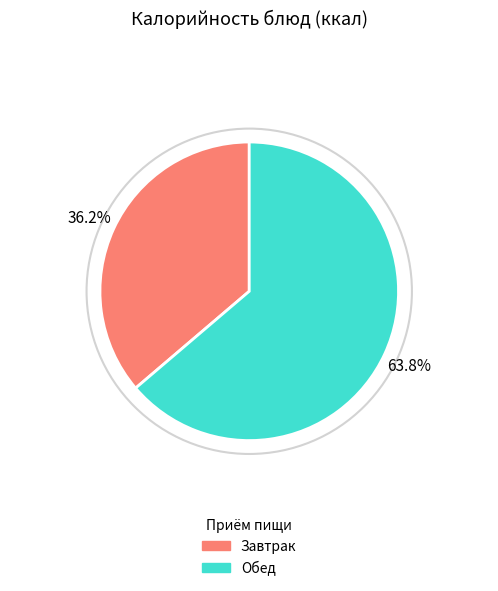

Does any single category account for the majority?

Yes